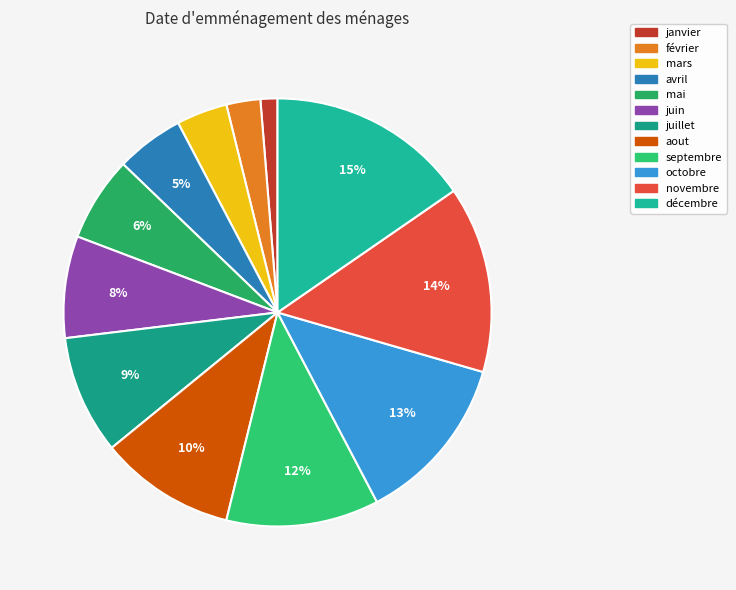

Does février account for over 50% of the chart?

No